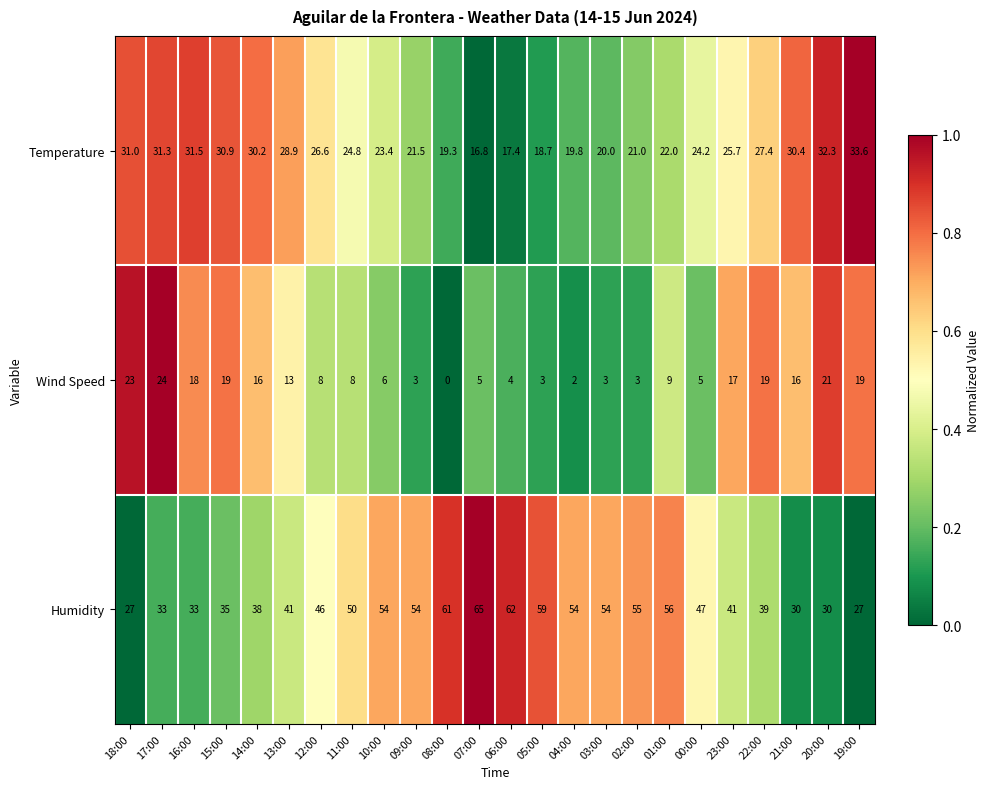

What is the spread (max minus min) of values at 10:00?

48.0